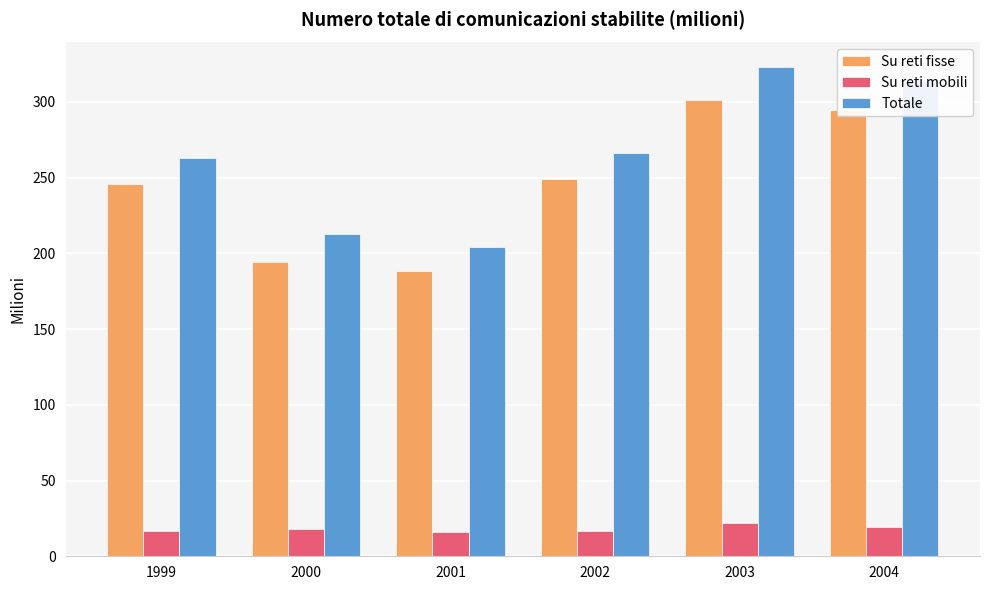

What is the total value across all series at 2004?

628.3